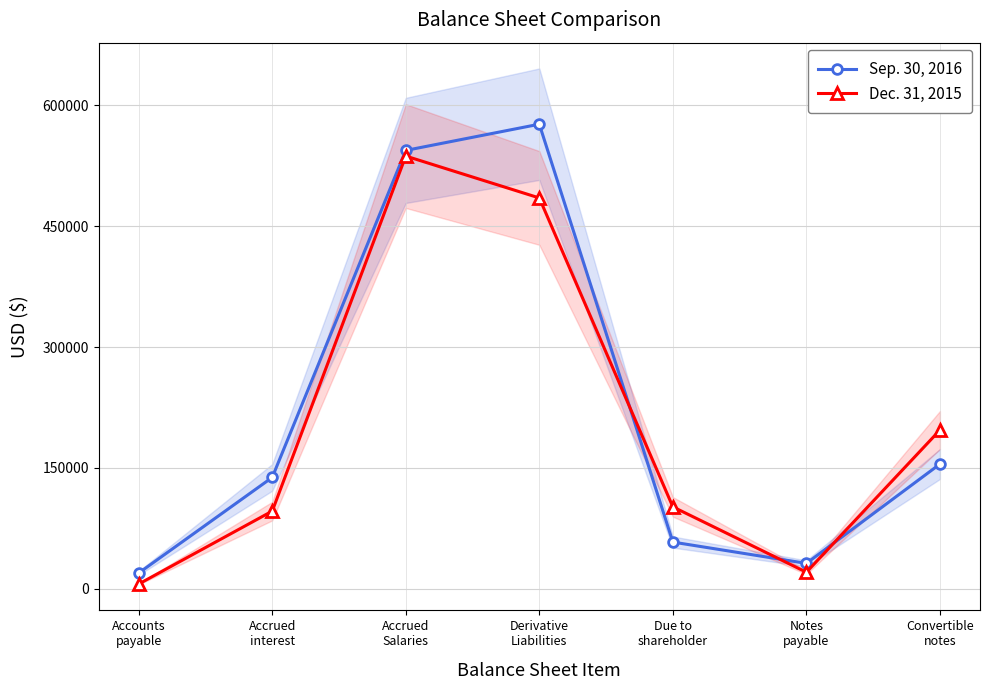

What is the label of the 4th point from the right?

Derivative
Liabilities